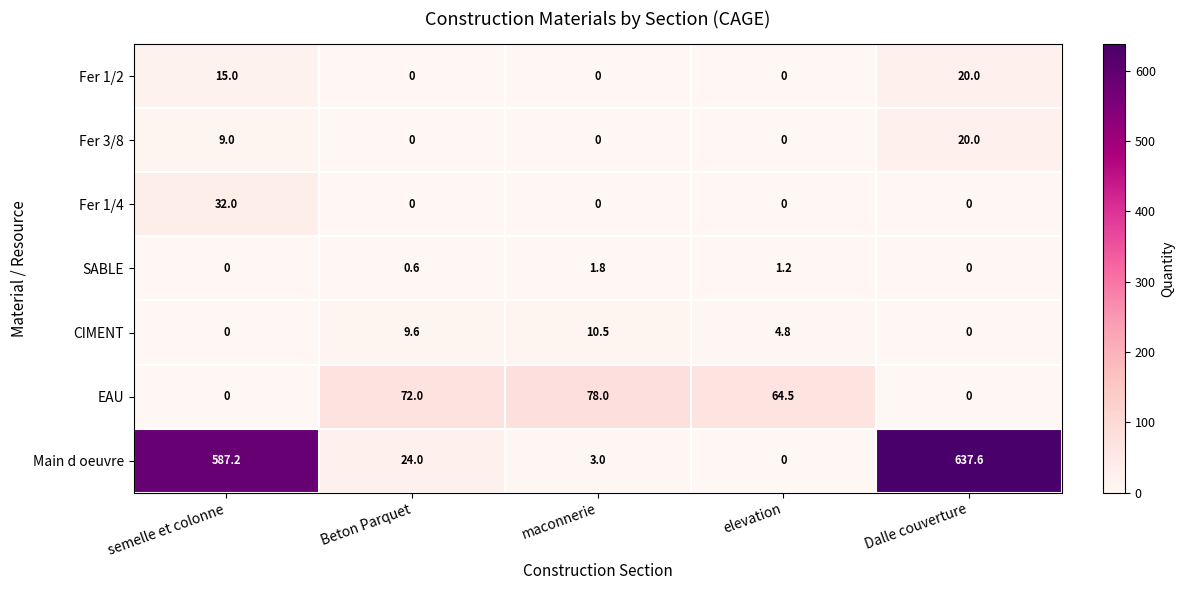

True or false: EAU has a value of 0.0 at Dalle couverture.

True